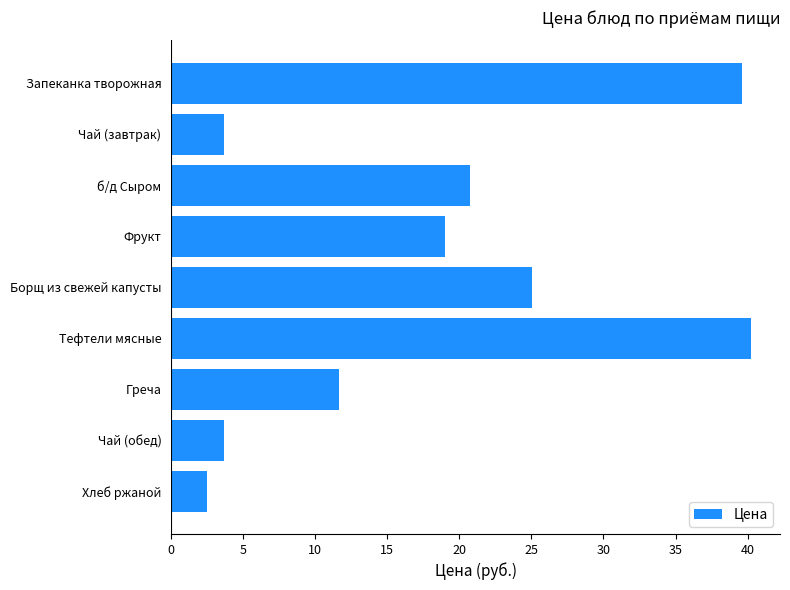

Count the number of values greater than 18.

5